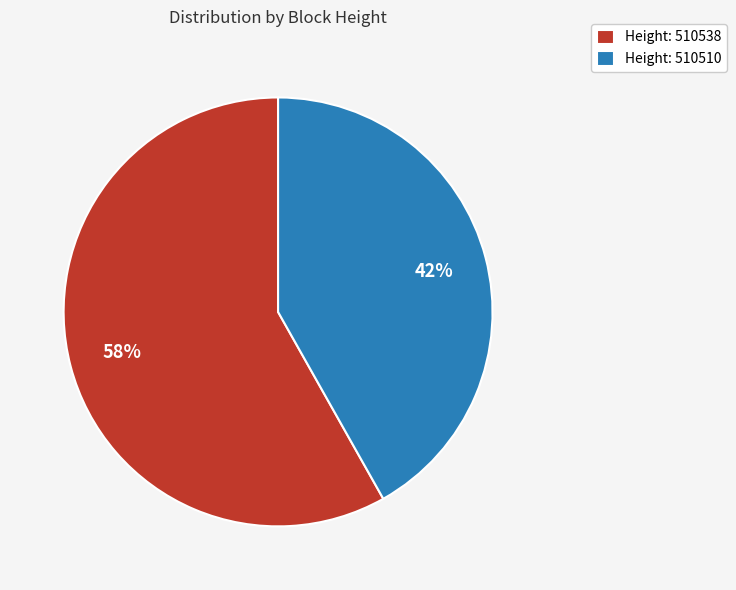

Count the number of slices in the pie.

2